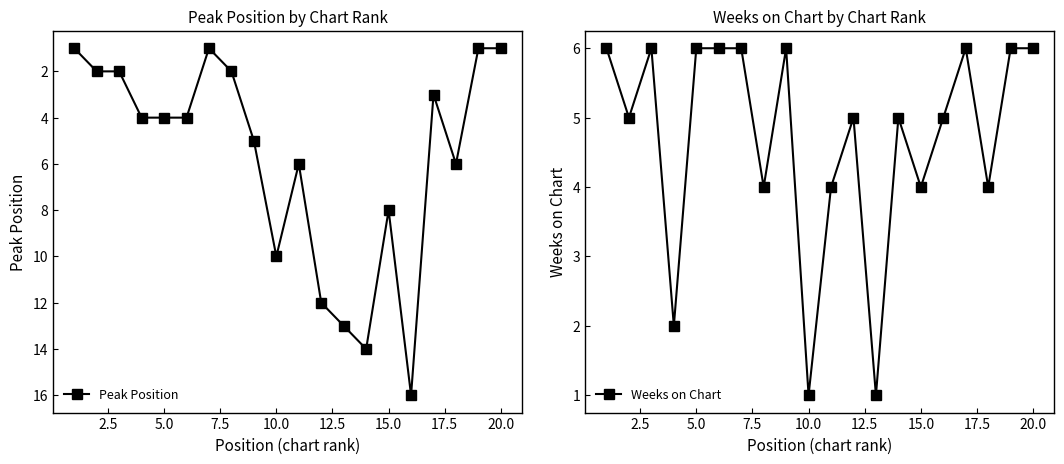

Which series has the largest range (max minus min)?

Peak Position